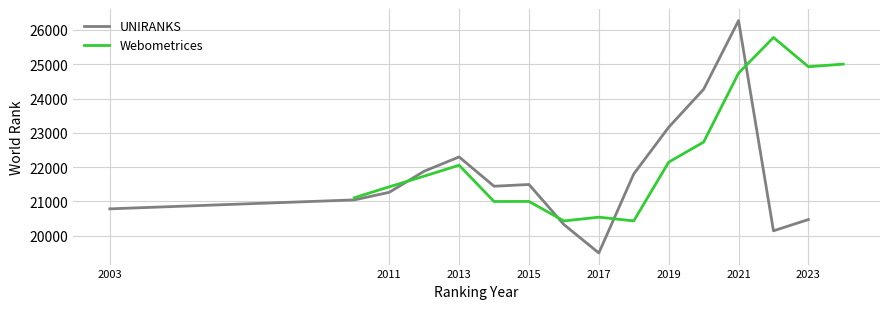

Is it true that UNIRANKS equals 7457 at 2017?

False